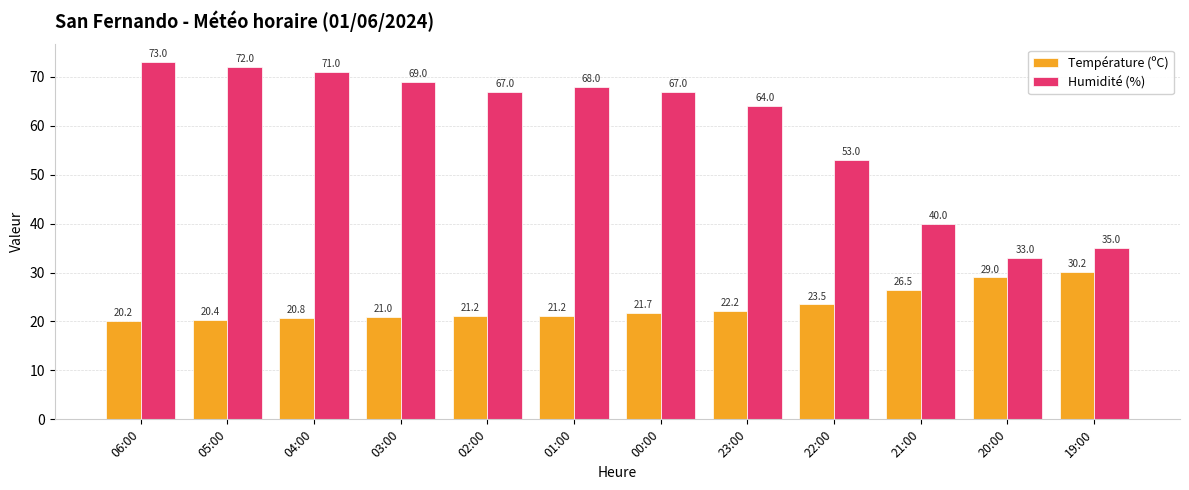

How many bars are there in total?

24